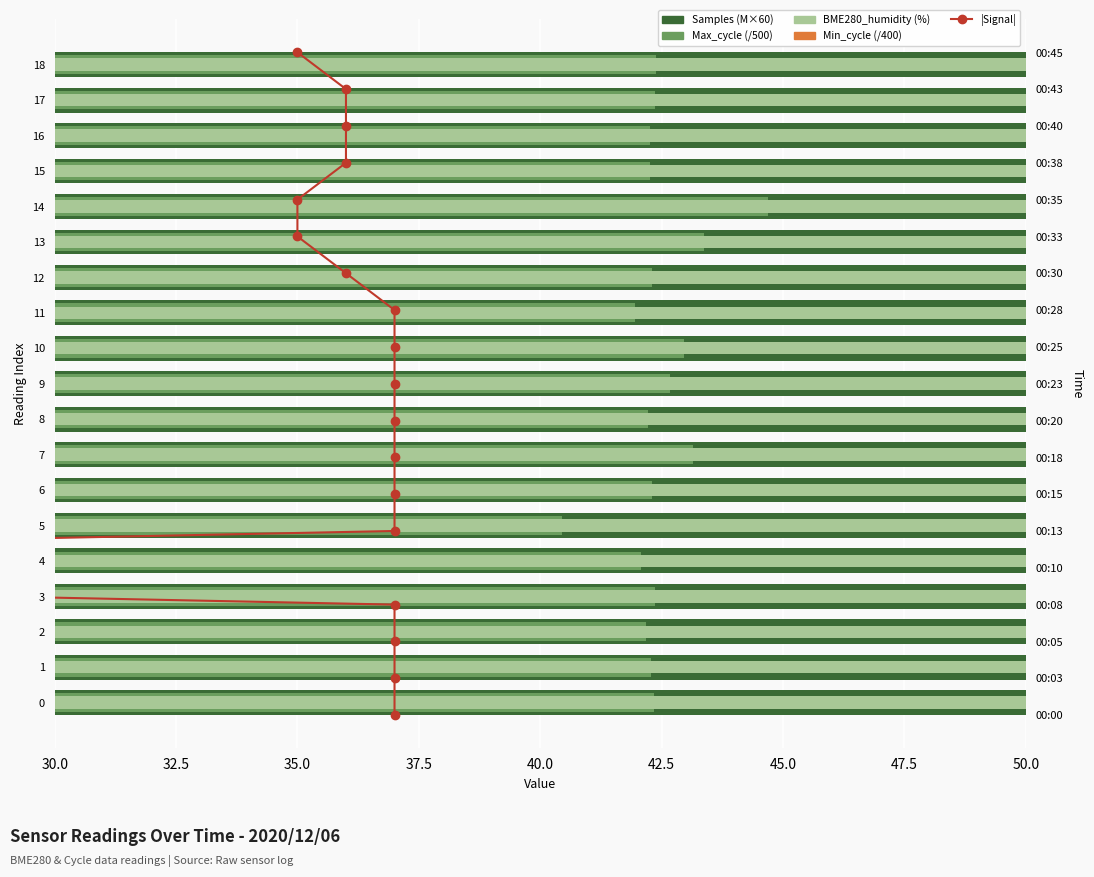

What is the difference between the maximum and minimum values in the |Signal| series?

18.0